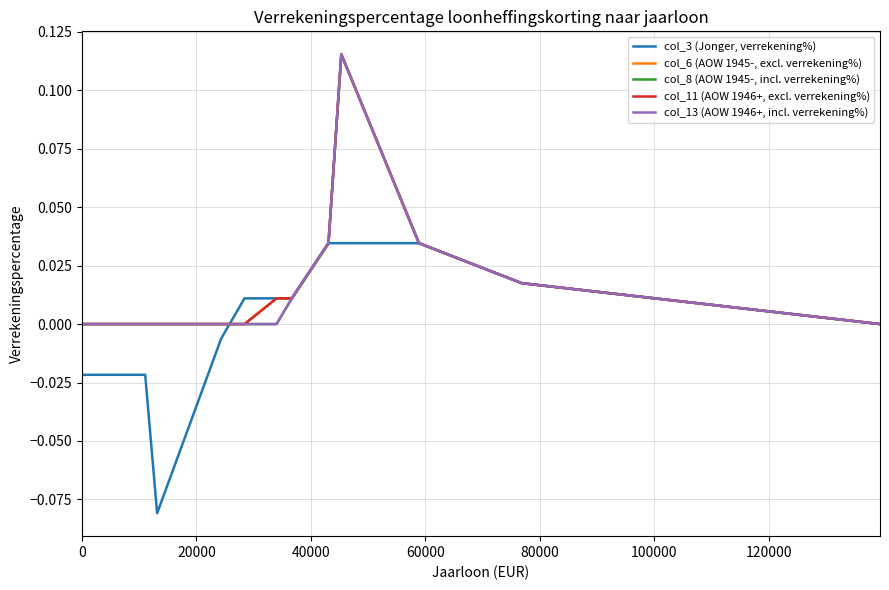

Does the chart display data point markers on the line(s)?

No